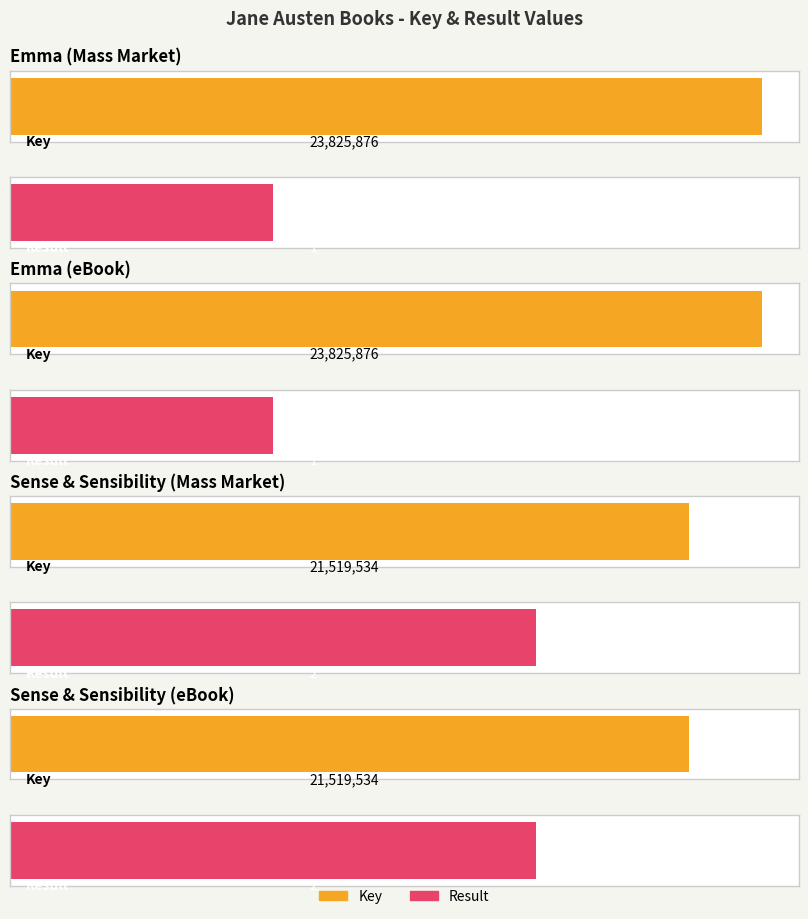

The value of Result at 9780743487764 is 2. True or false?

True